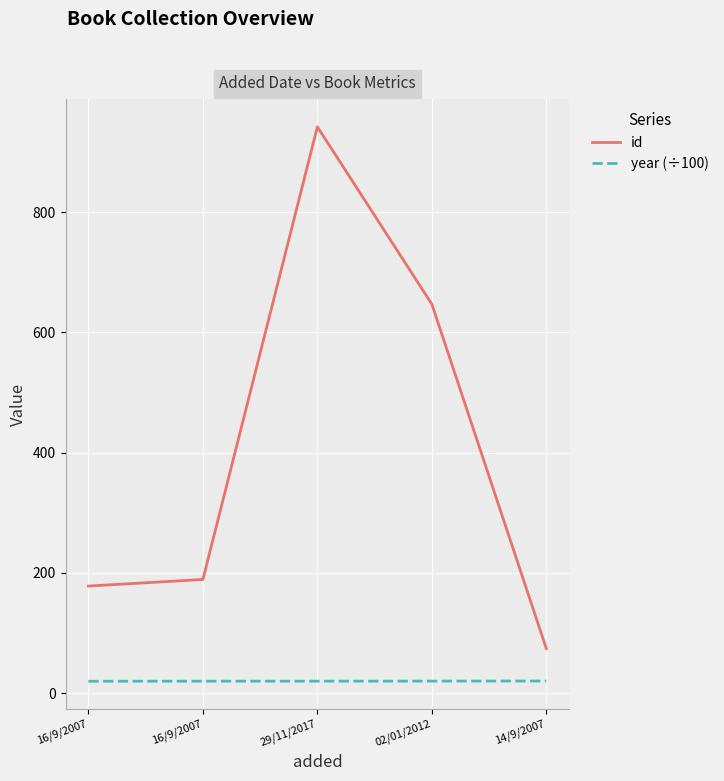

True or false: year (÷100) has more than 1 interior local peaks.

False